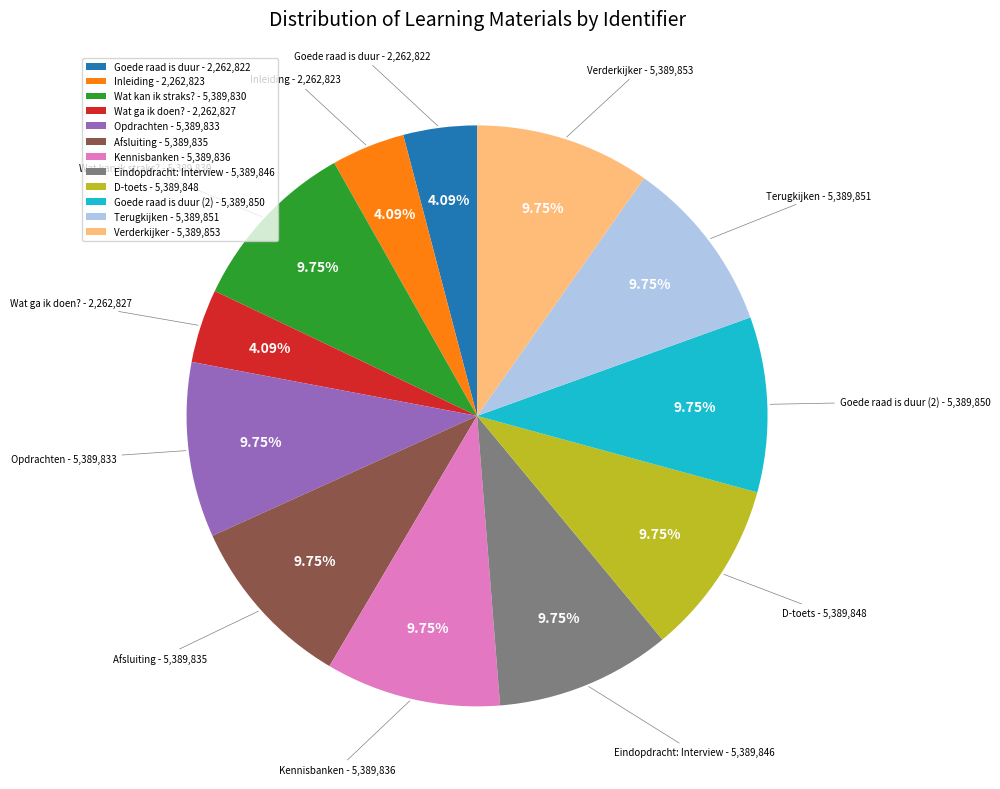

Approximately how many times larger is the value at Wat kan ik straks? - 5,389,830 compared to Afsluiting - 5,389,835?

1.0